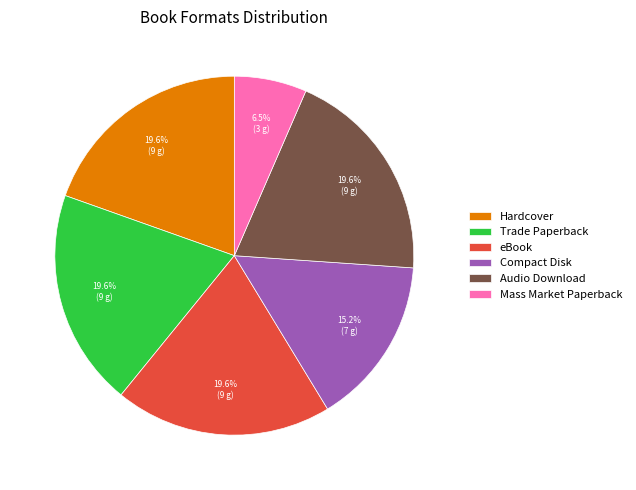

Which category has the smallest portion of the pie?

Mass Market Paperback